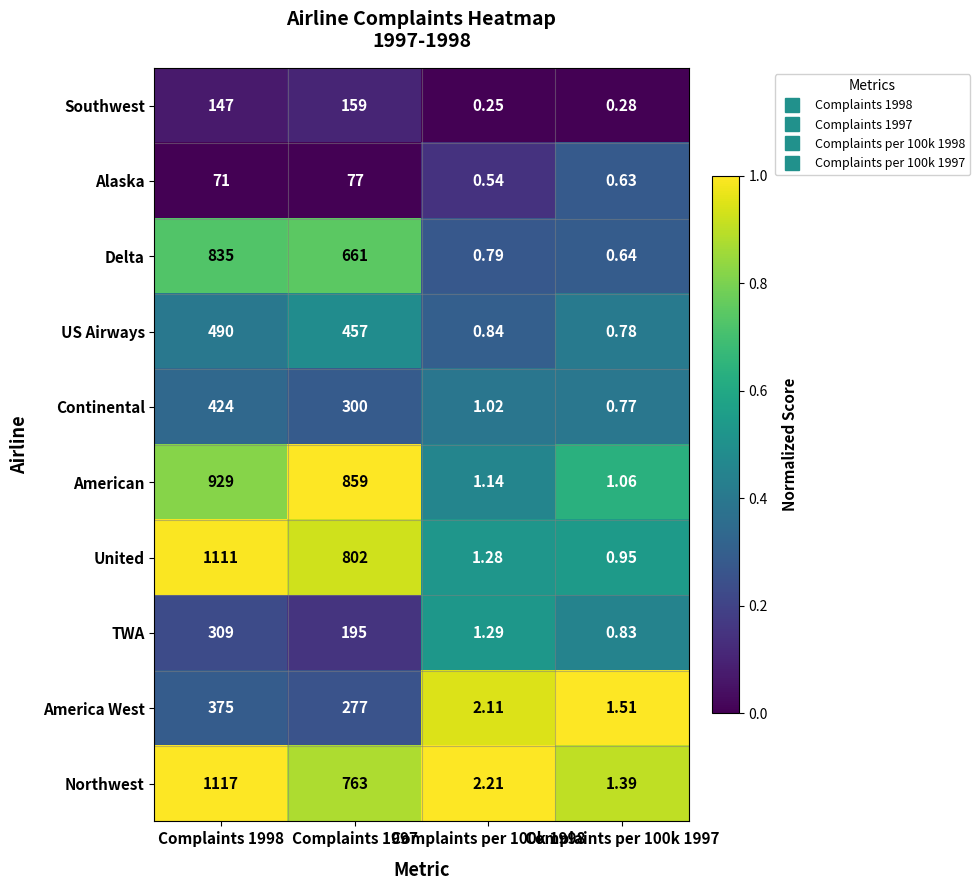

Which series has the largest total across all categories?

United